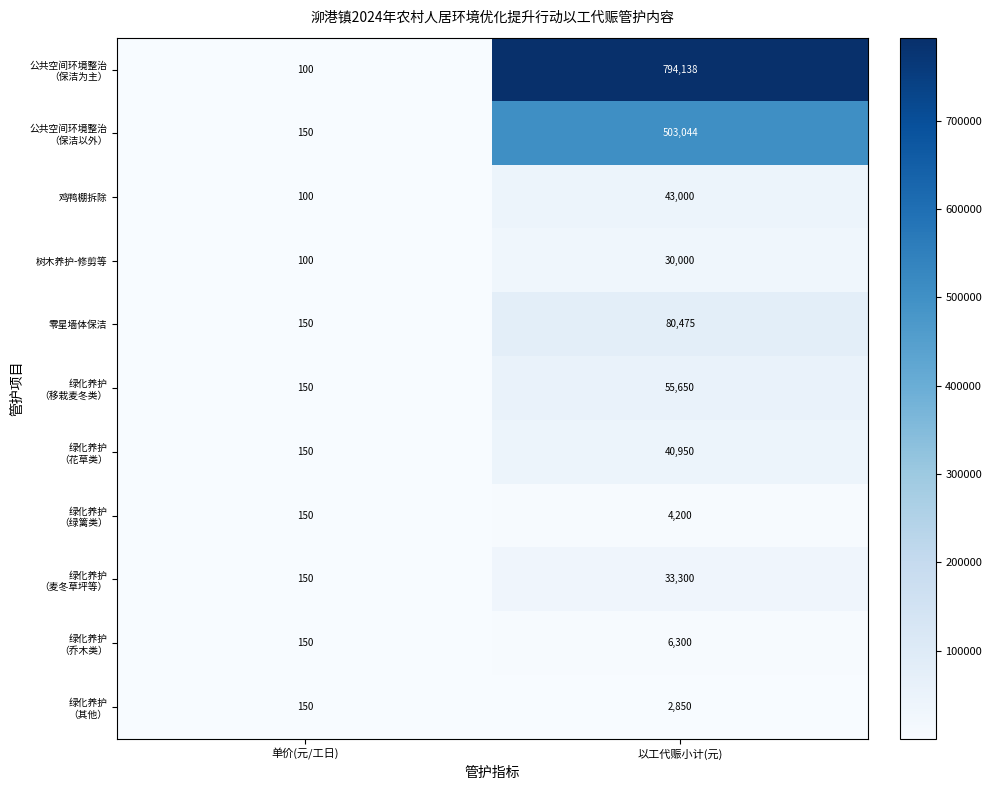

Read the 树木养护-修剪等 value at 以工代赈小计(元), to the nearest 10.

30000